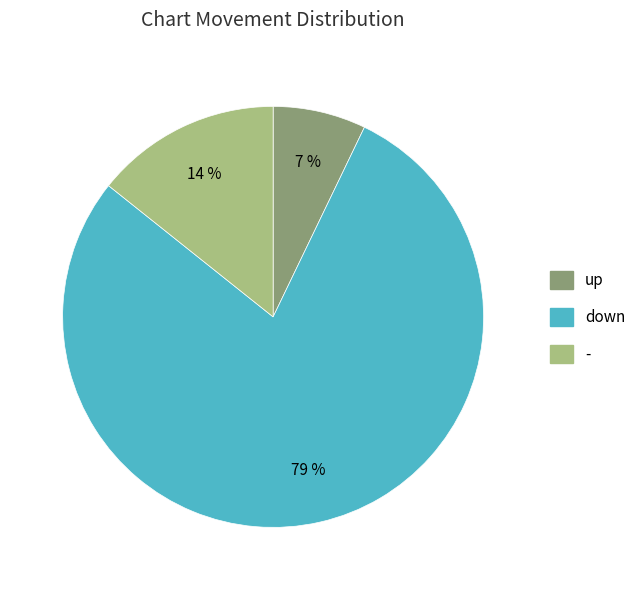

Between - and down, which is larger?

down